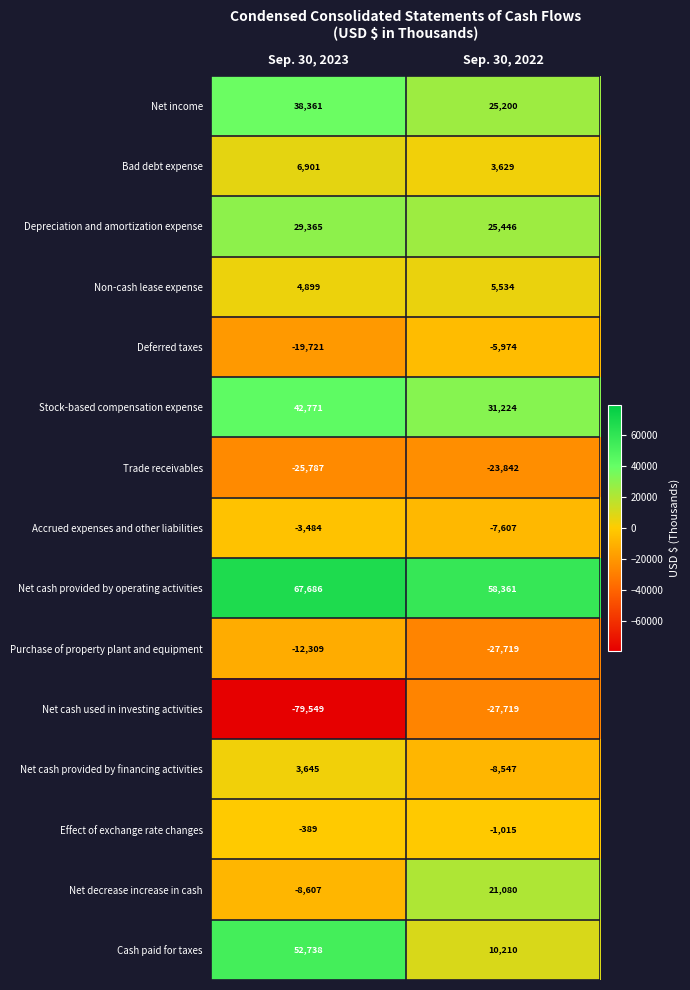

What is the minimum value shown in the chart?

-79549